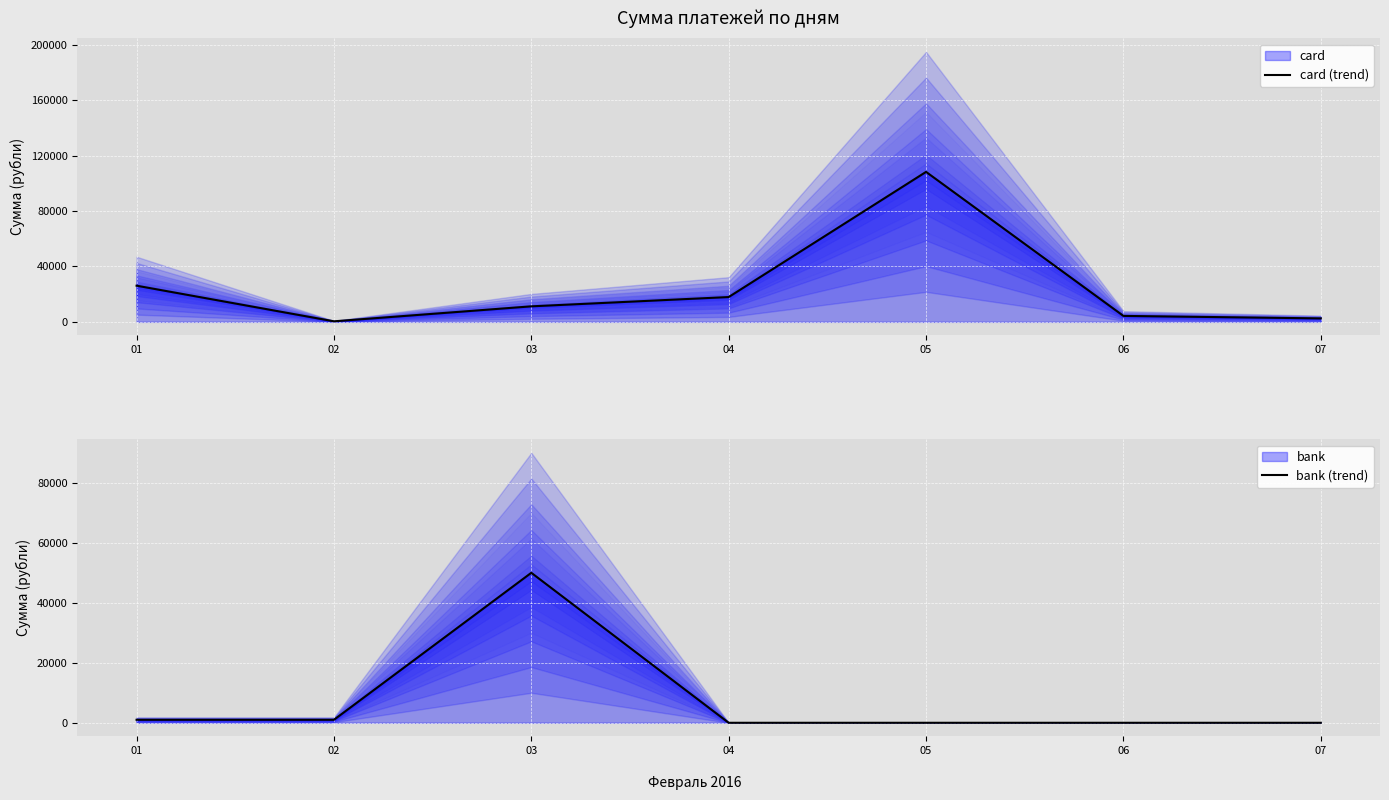

True or false: card (trend) has a value of 17900 at 04.

True